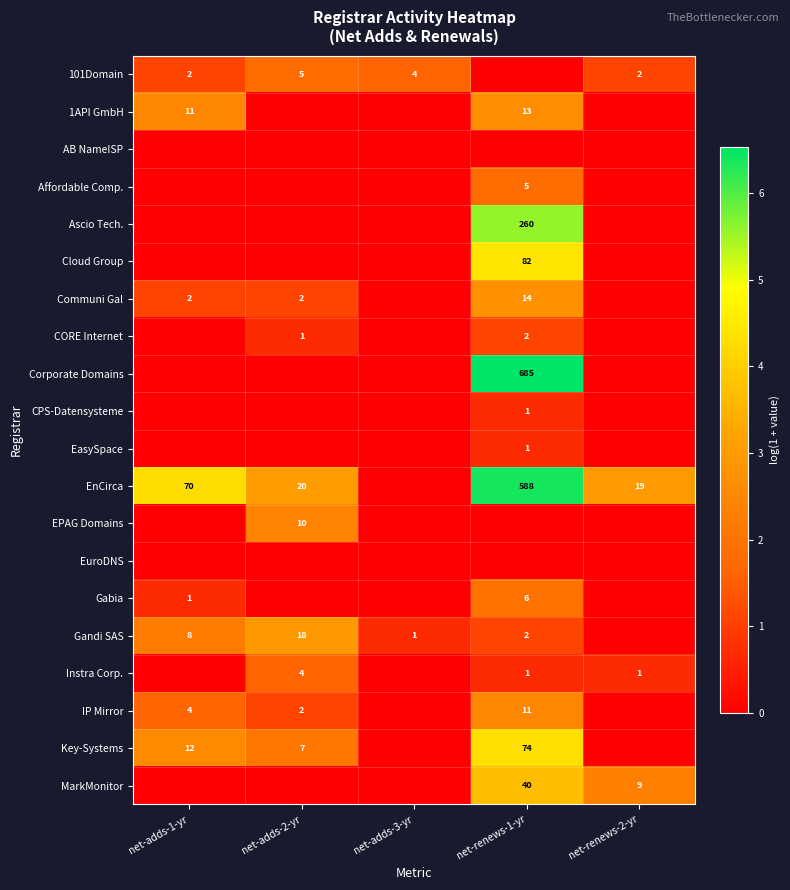

The value of IP Mirror at net-adds-1-yr is 7. True or false?

False